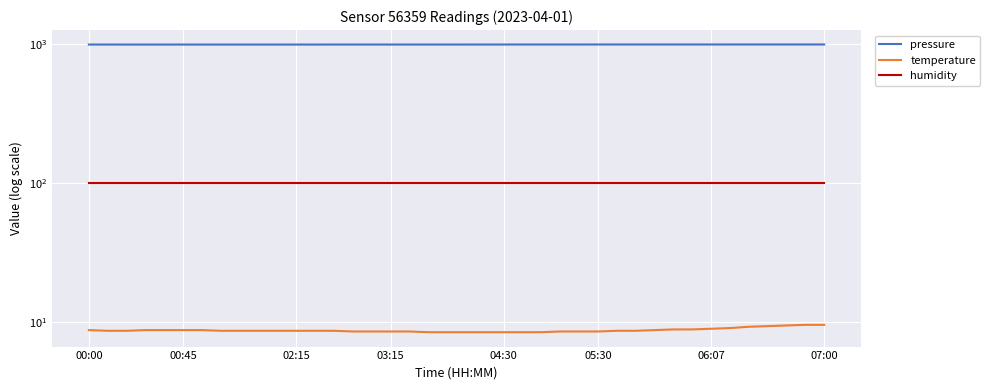

Where is temperature nearest to the value 9?

06:07